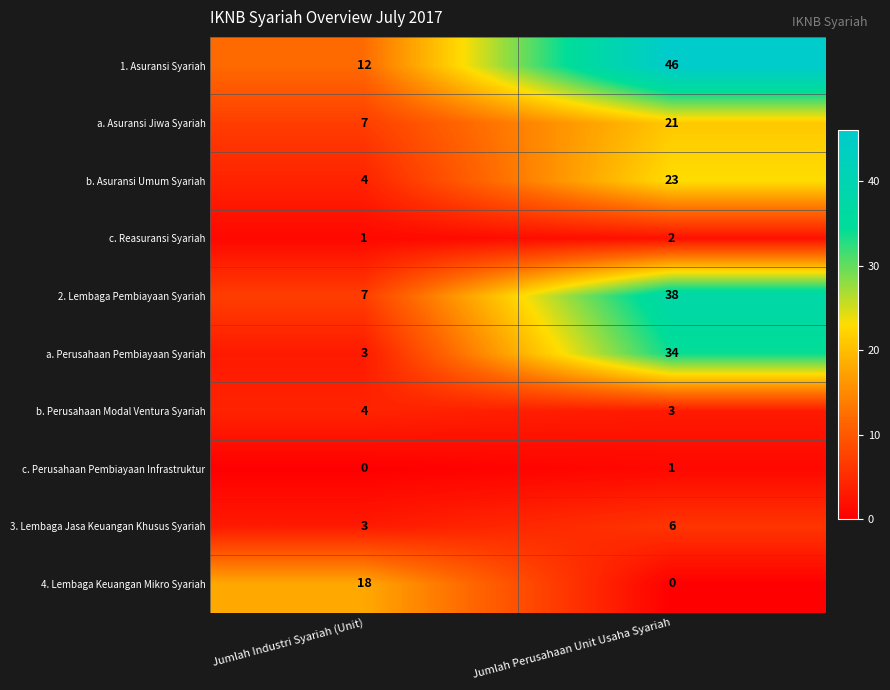

At how many categories does at least one series exceed 26?

1